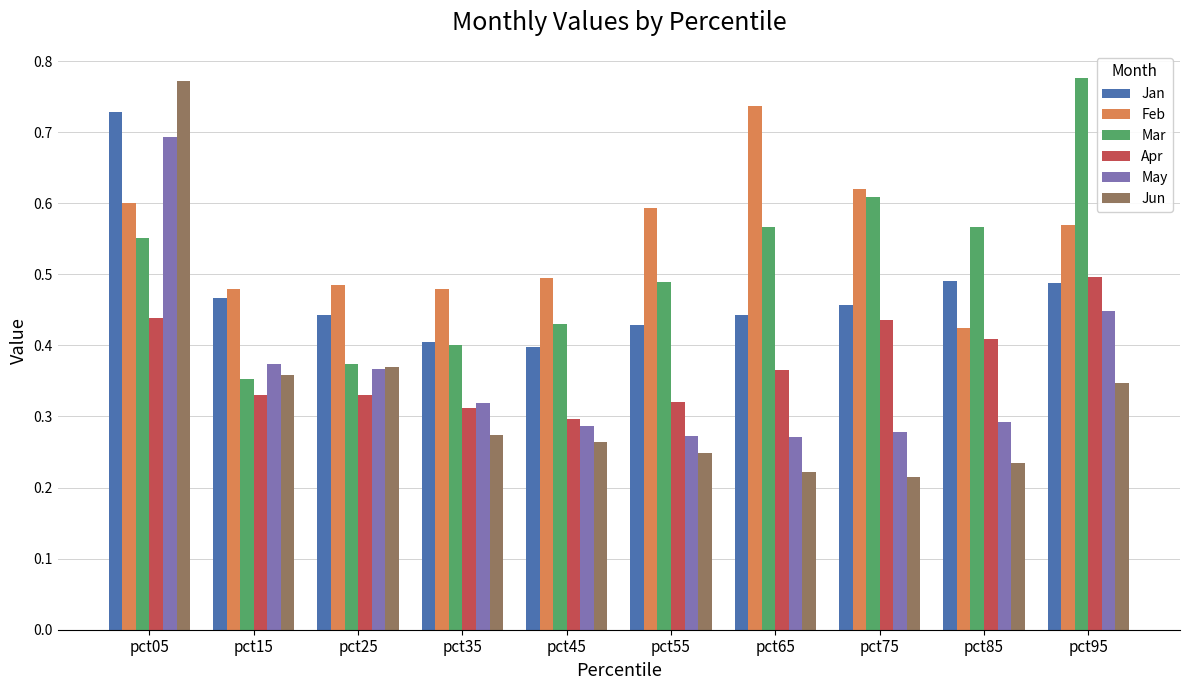

What are all the series names shown in the legend?

Jan, Feb, Mar, Apr, May, Jun